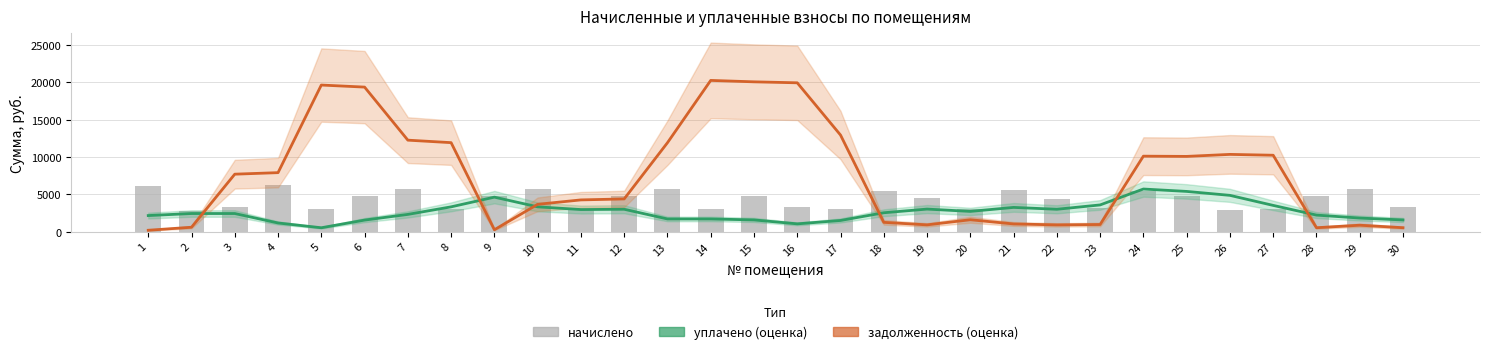

List the labels in order of уплачено (оценка) value, smallest first.

5, 16, 4, 17, 6, 30, 15, 13, 14, 29, 1, 28, 7, 2, 3, 18, 20, 11, 22, 12, 19, 21, 8, 10, 27, 23, 9, 26, 25, 24